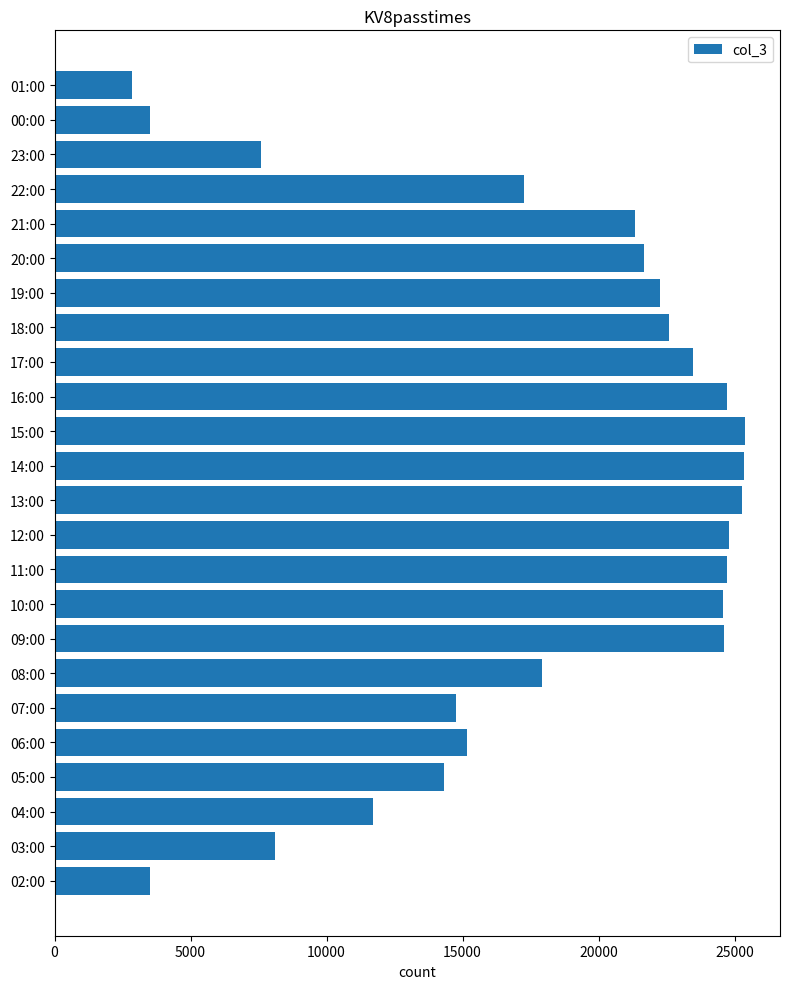

True or false: the data shows 11707 at 04:00.

True